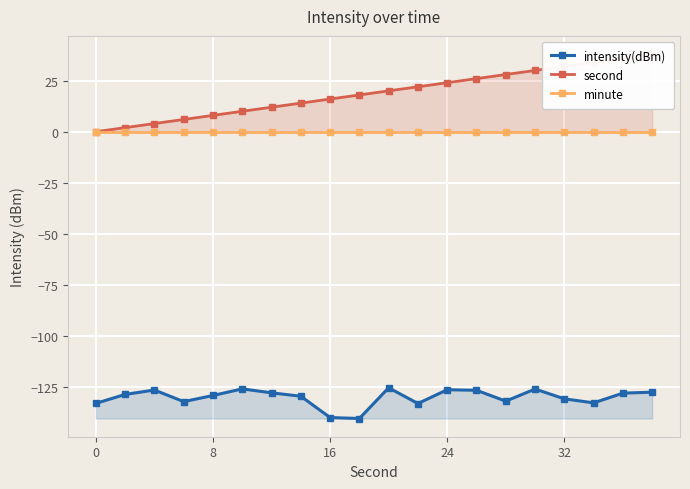

What is the maximum value for intensity(dBm)?

-125.4